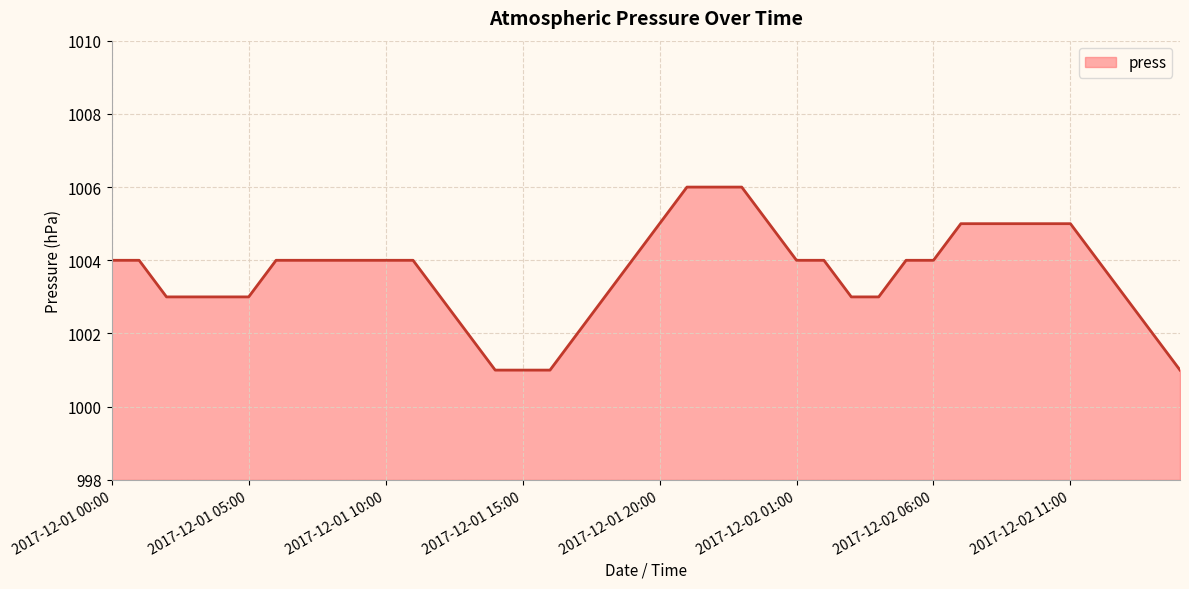

What is the difference between the maximum and minimum values?

5